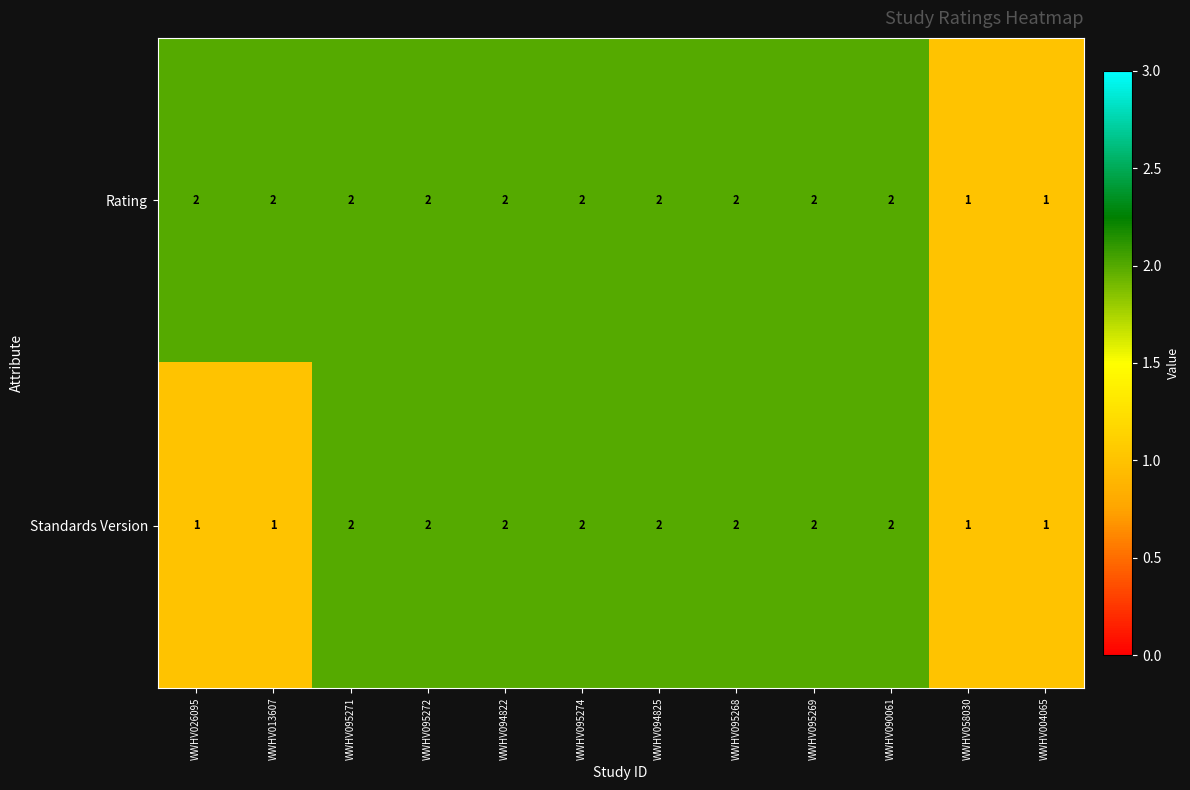

How many data points does each series have?

12